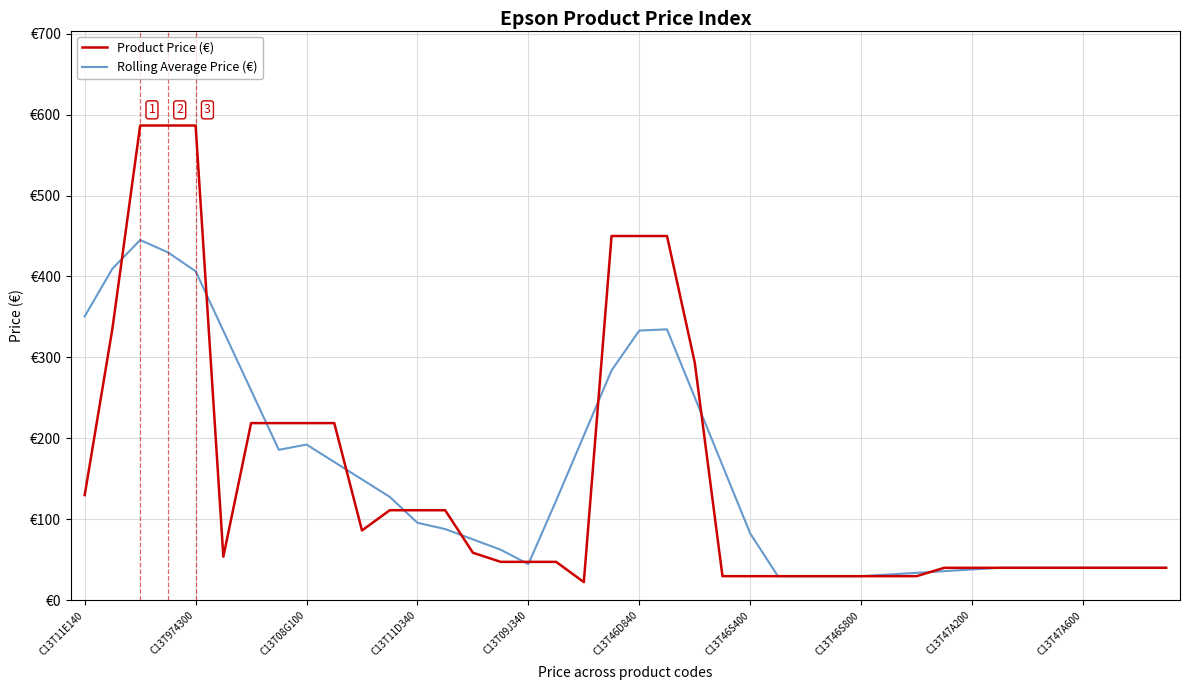

What is the value of the Rolling Average Price (€) point at the 34th from the left?

40.1